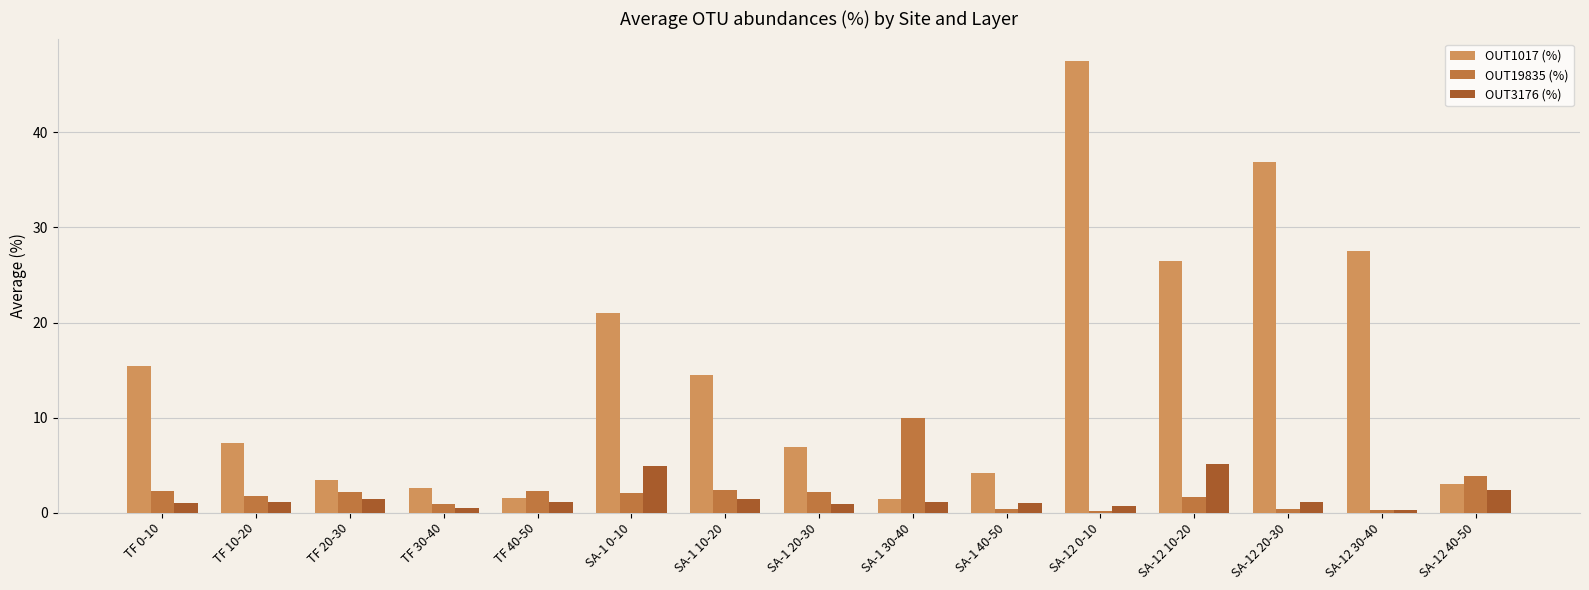

Rank the series by their maximum value, from lowest to highest.

OUT3176 (%), OUT19835 (%), OUT1017 (%)